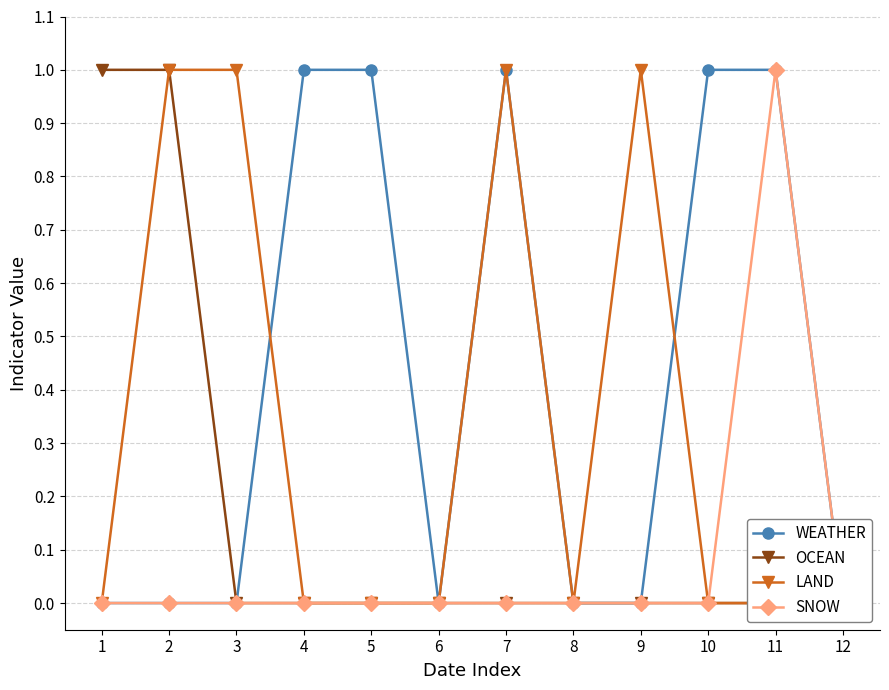

The value of OCEAN at 12 is 0. True or false?

True